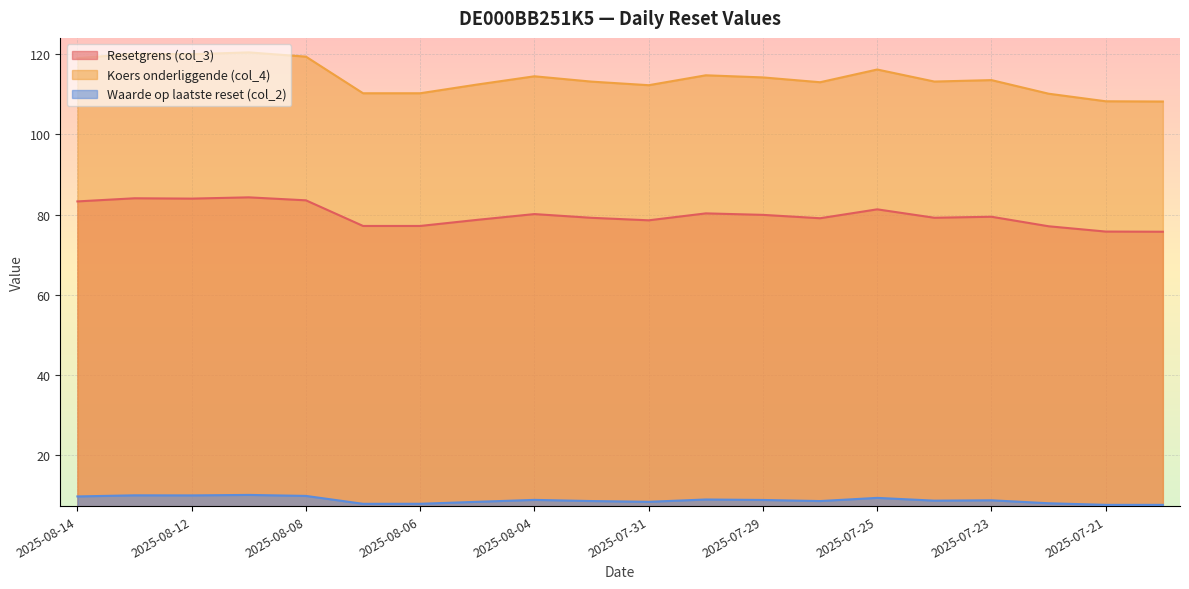

What is the value of the Waarde op laatste reset (col_2) point at the 7th from the left?

7.9